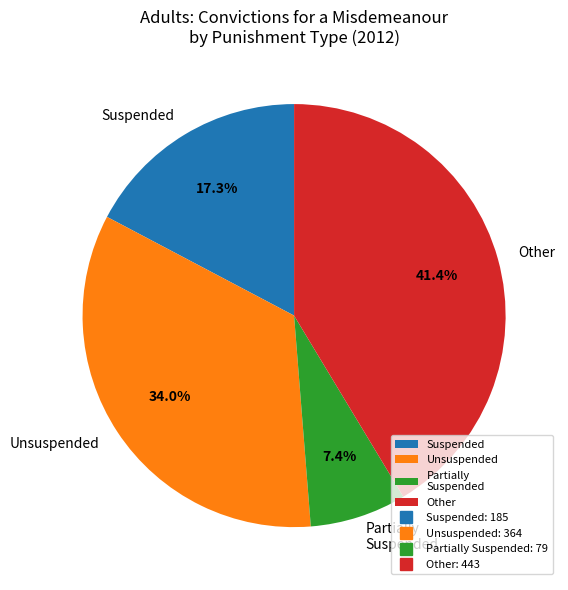

Does any single category account for the majority?

No